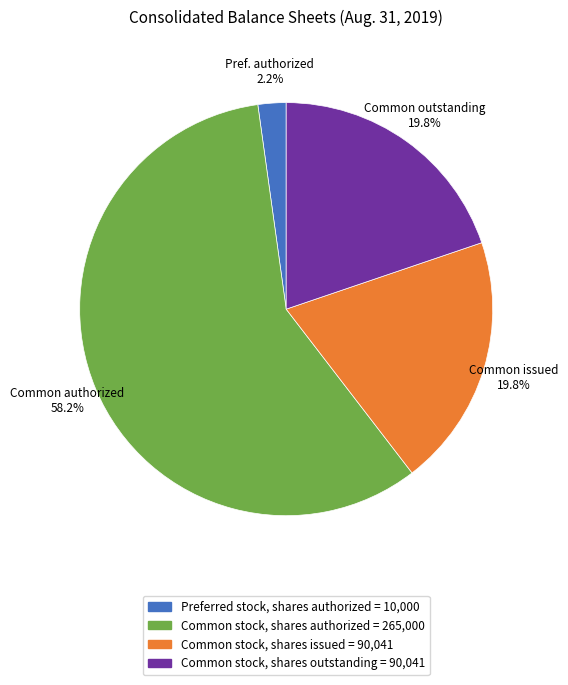

Does any single category account for the majority?

Yes